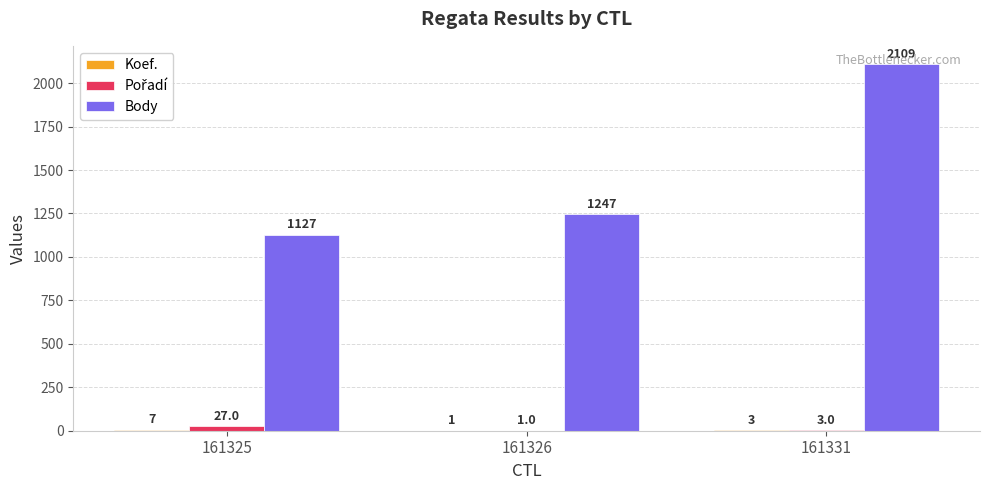

Which series has the largest range (max minus min)?

Body